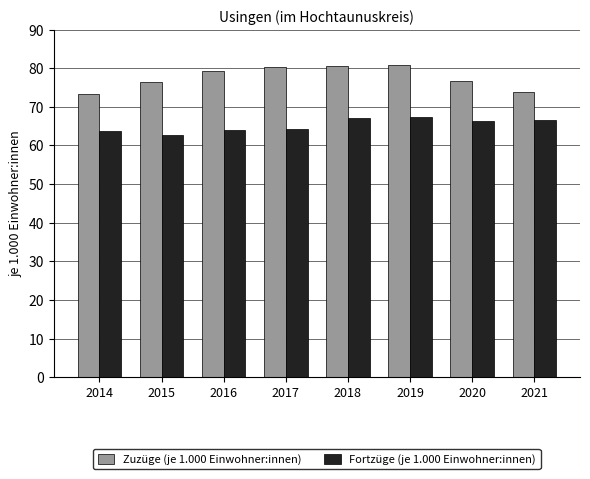

What is the difference between the Zuzüge (je 1.000 Einwohner:innen) values at 2015 and 2021?

2.5